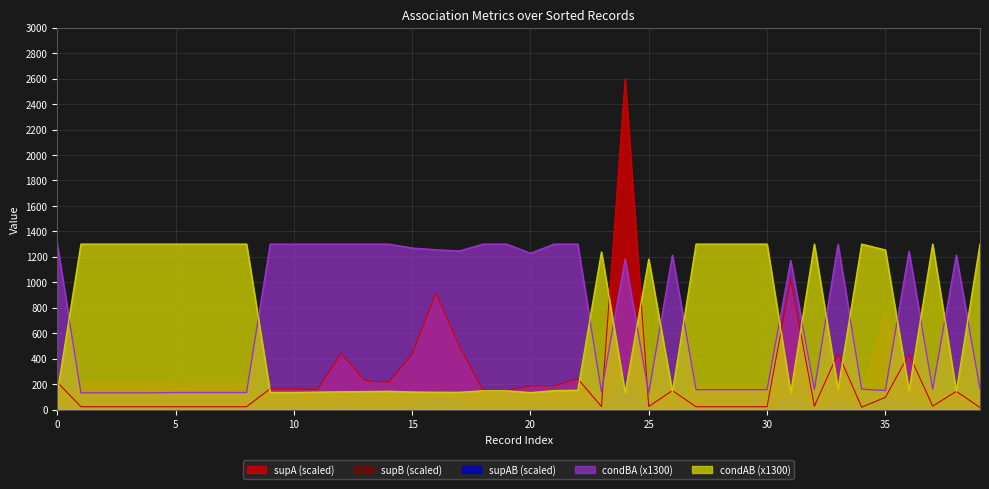

At which category is the sum across all series the highest?

24